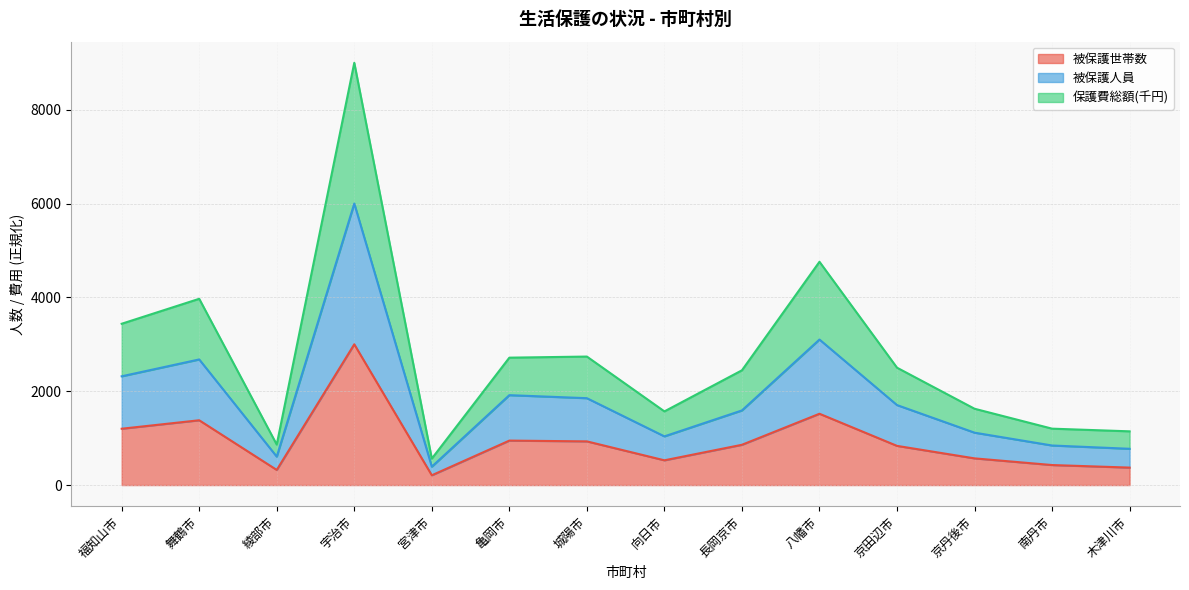

List the series in order of their overall mean, lowest first.

被保護世帯数, 被保護人員, 保護費総額(千円)